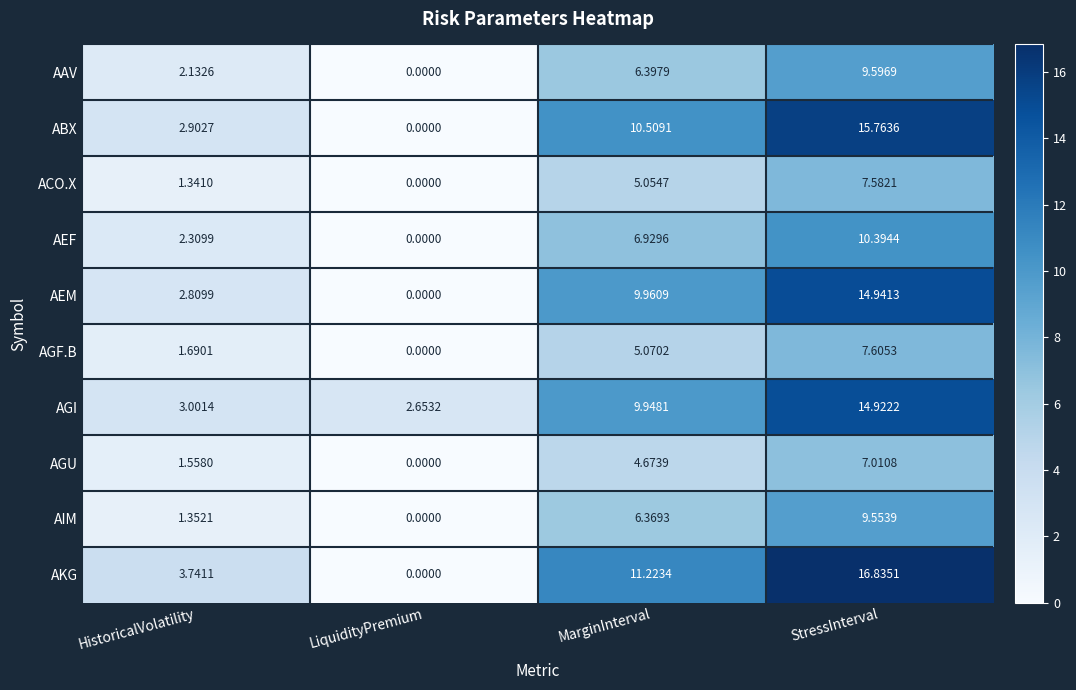

Which series has the largest range (max minus min)?

AKG